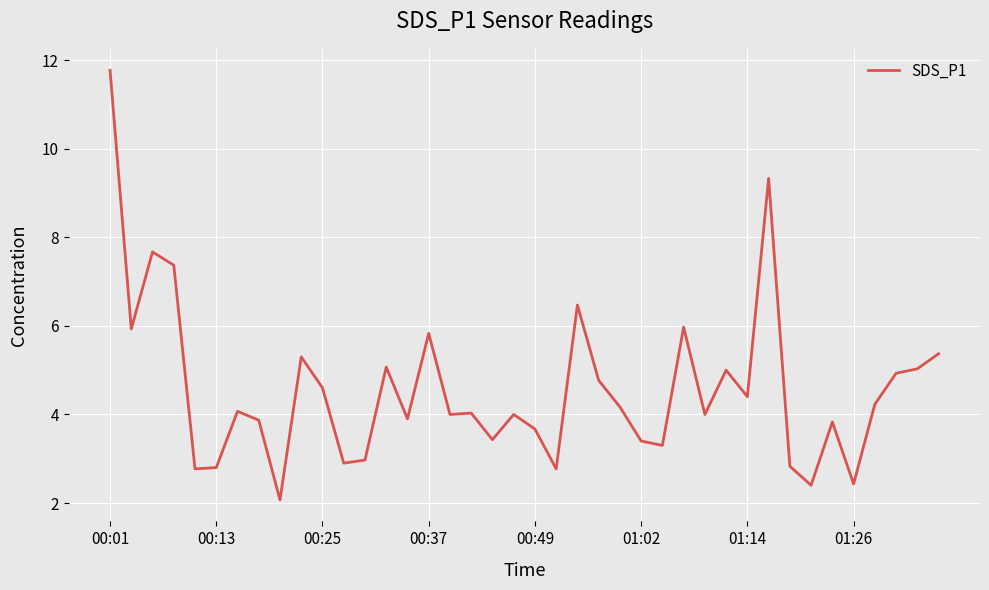

What is the smallest value displayed?

2.1